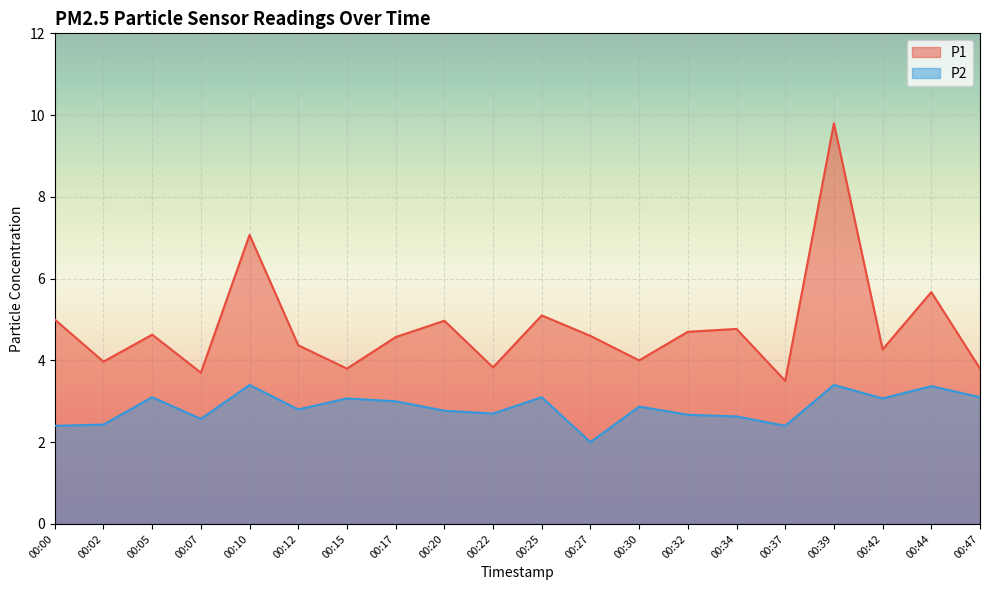

How many lines are shown in the chart?

2